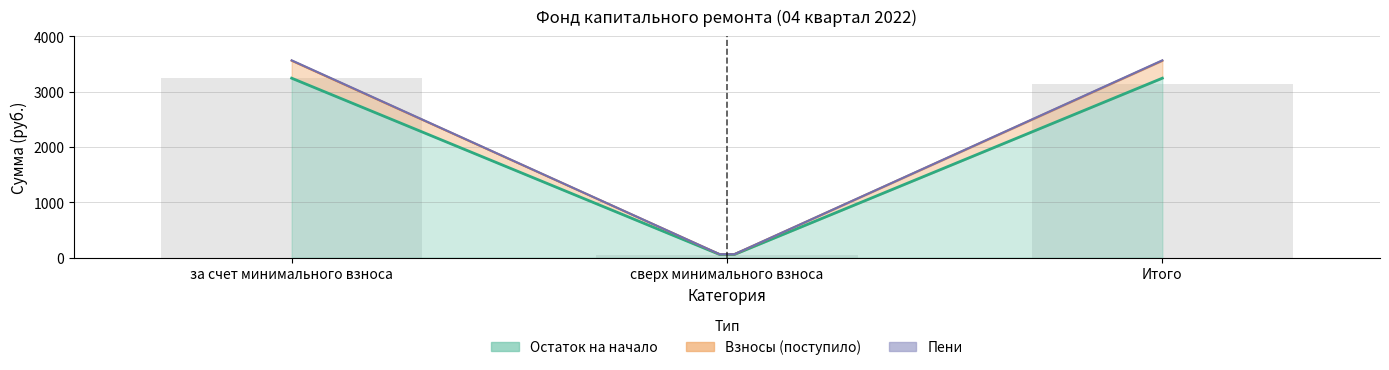

Reading left to right, list all the values displayed in this chart.

Остаток на начало: за счет минимального взноса=3240.7	сверх минимального взноса=0.0	Итого=3240.7
Взносы: за счет минимального взноса=316.3	сверх минимального взноса=0.0	Итого=316.3
Пени: за счет минимального взноса=6.1	сверх минимального взноса=0.0	Итого=6.1
Использовано: за счет минимального взноса=0.0	сверх минимального взноса=0.0	Итого=0.0
Остаток на конец: за счет минимального взноса=3563.2	сверх минимального взноса=0.0	Итого=3563.2